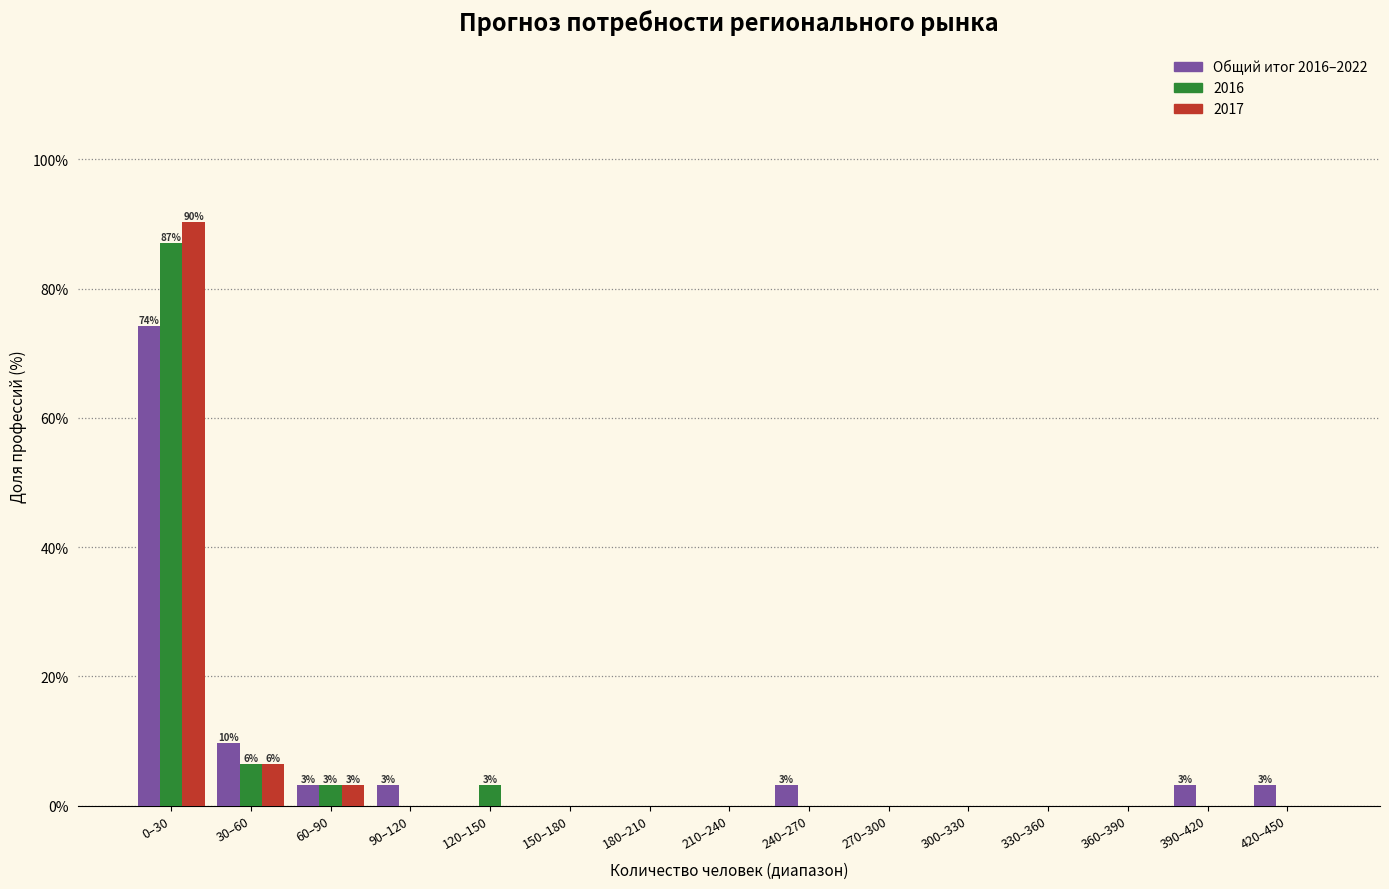

Where is Общий итог 2016–2022 nearest to the value 37?

30–60